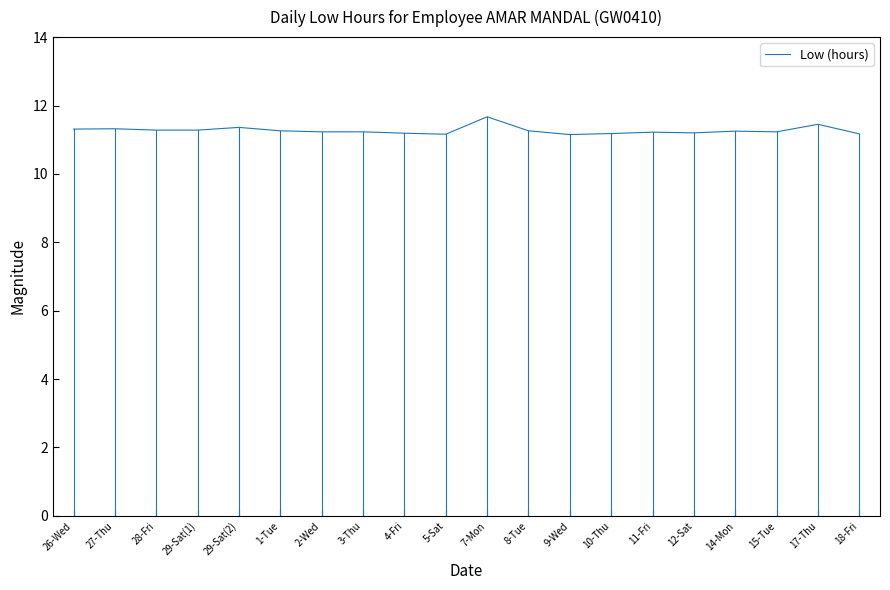

Approximately how many times larger is the value at 18-Fri compared to 12-Sat?

1.0